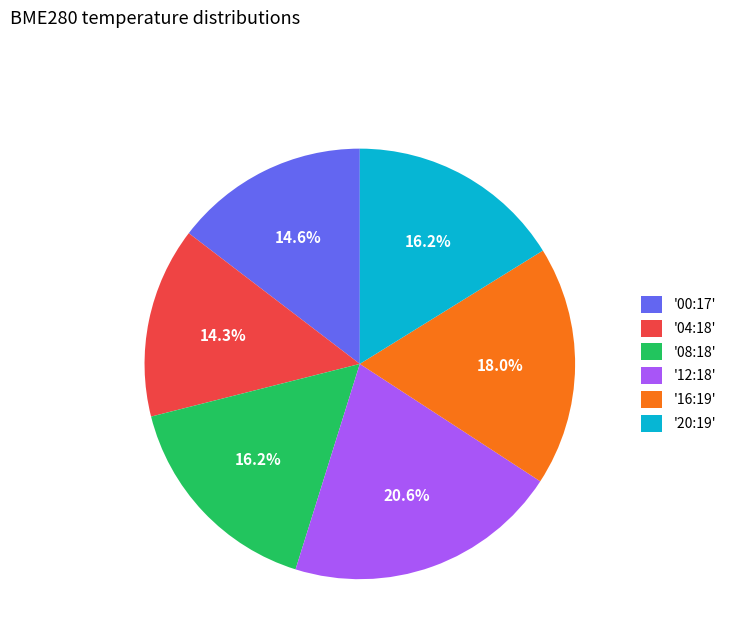

What percentage do '04:18' and '00:17' together represent?

28.9%